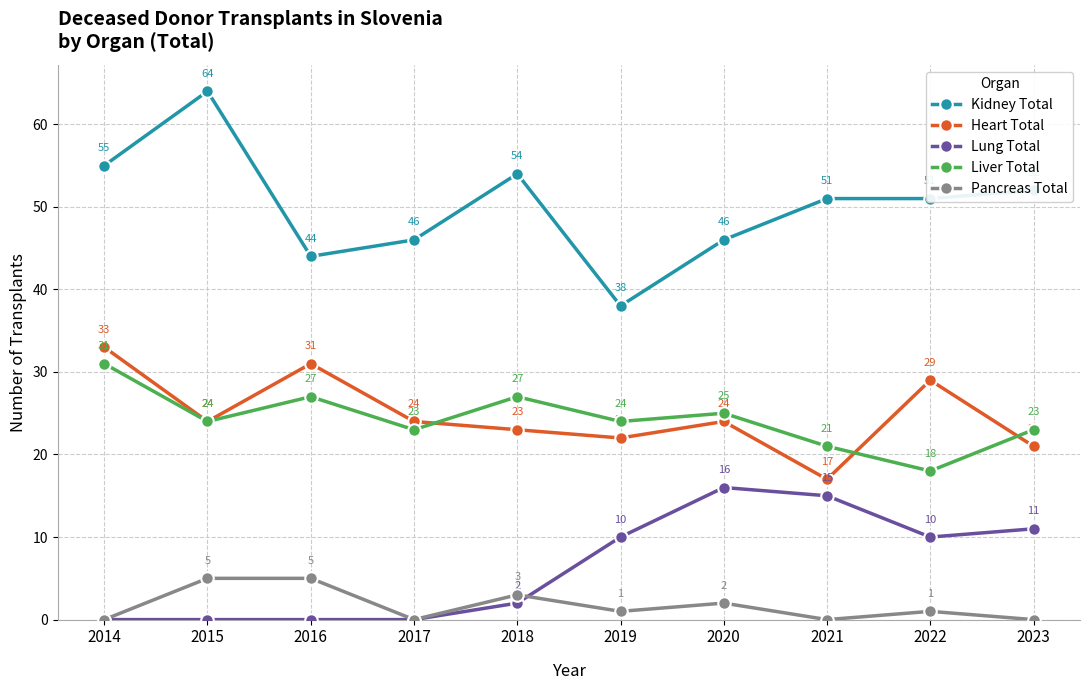

List the series in order of their peak value, lowest first.

Pancreas Total, Lung Total, Liver Total, Heart Total, Kidney Total